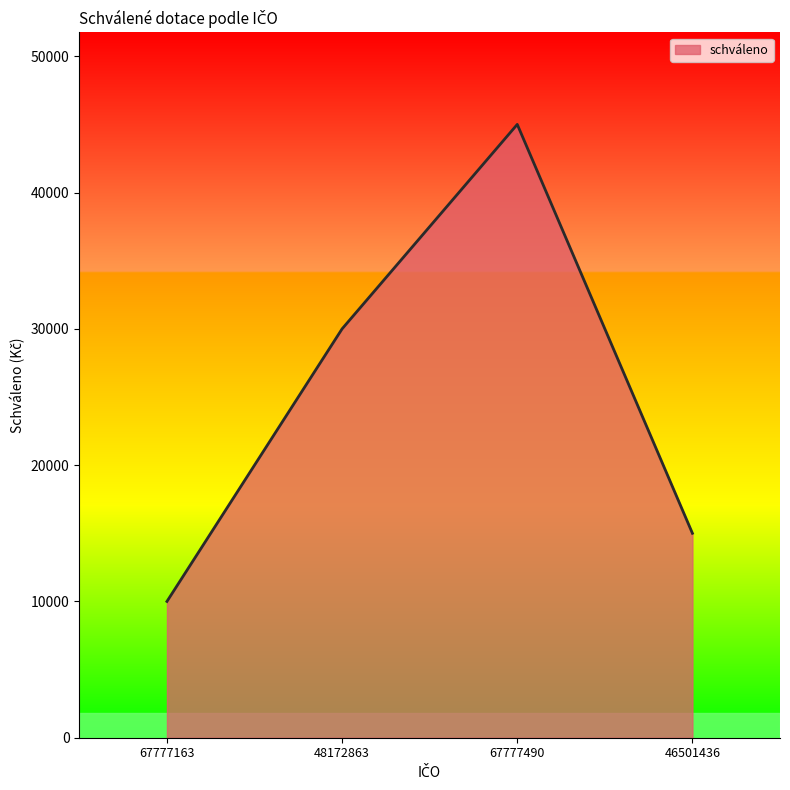

At which label is the value closest to 27500?

48172863